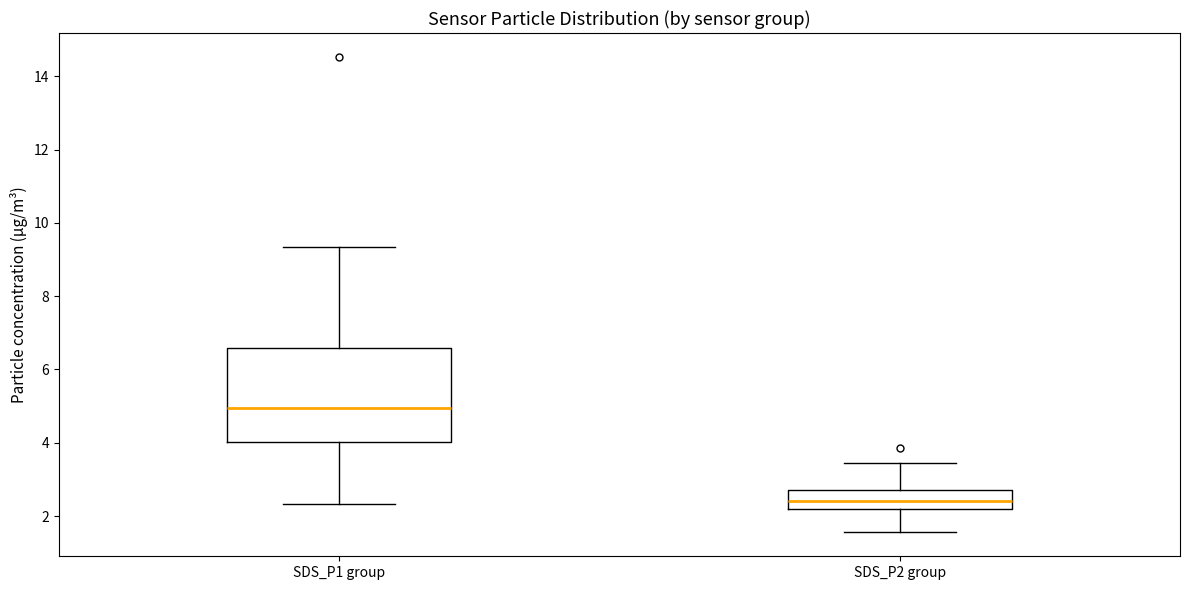

Which box has the highest median line?

SDS_P1 group